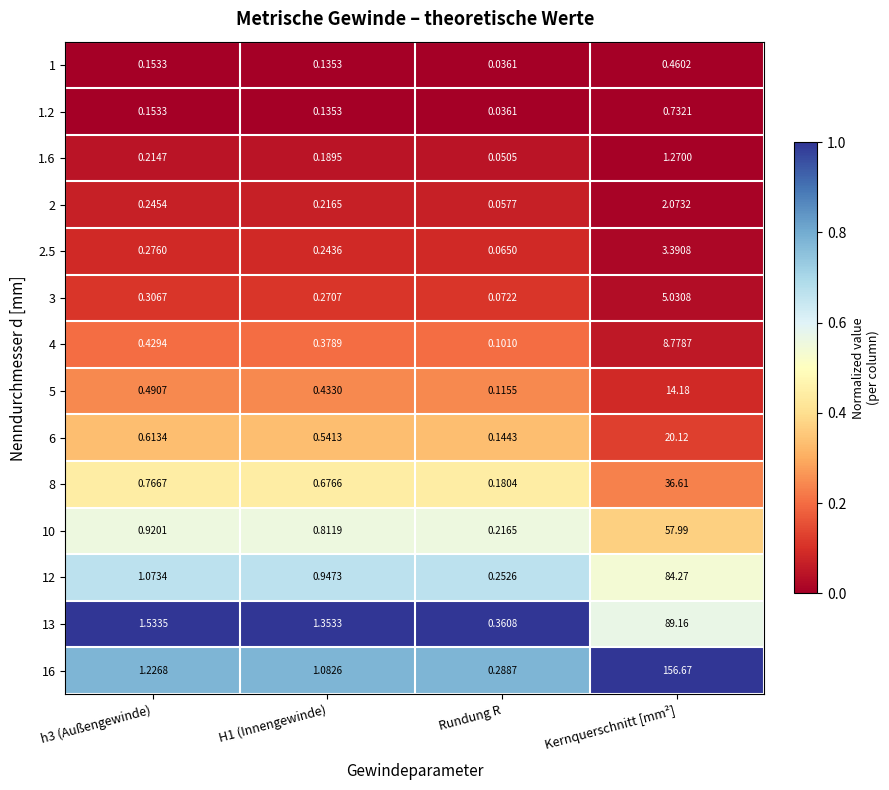

Is the value of 6 at Rundung R greater than the value of 5 at Kernquerschnitt [mm²]?

No